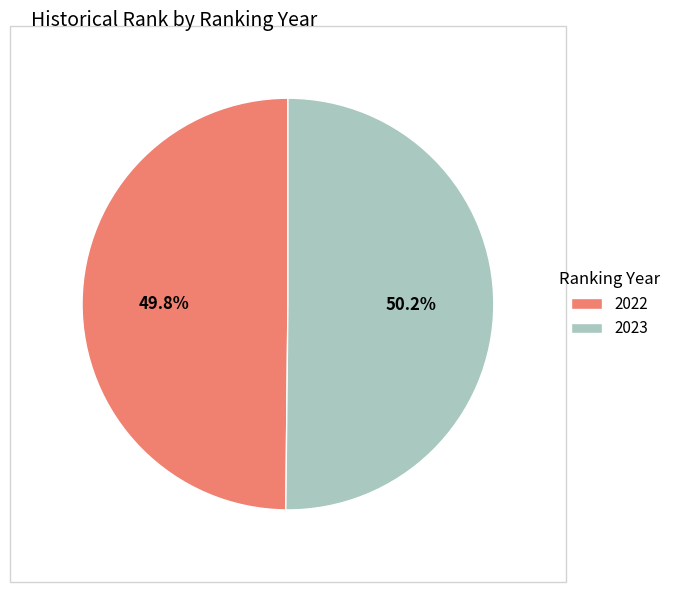

To the nearest percent, what portion does 2022 represent?

50%